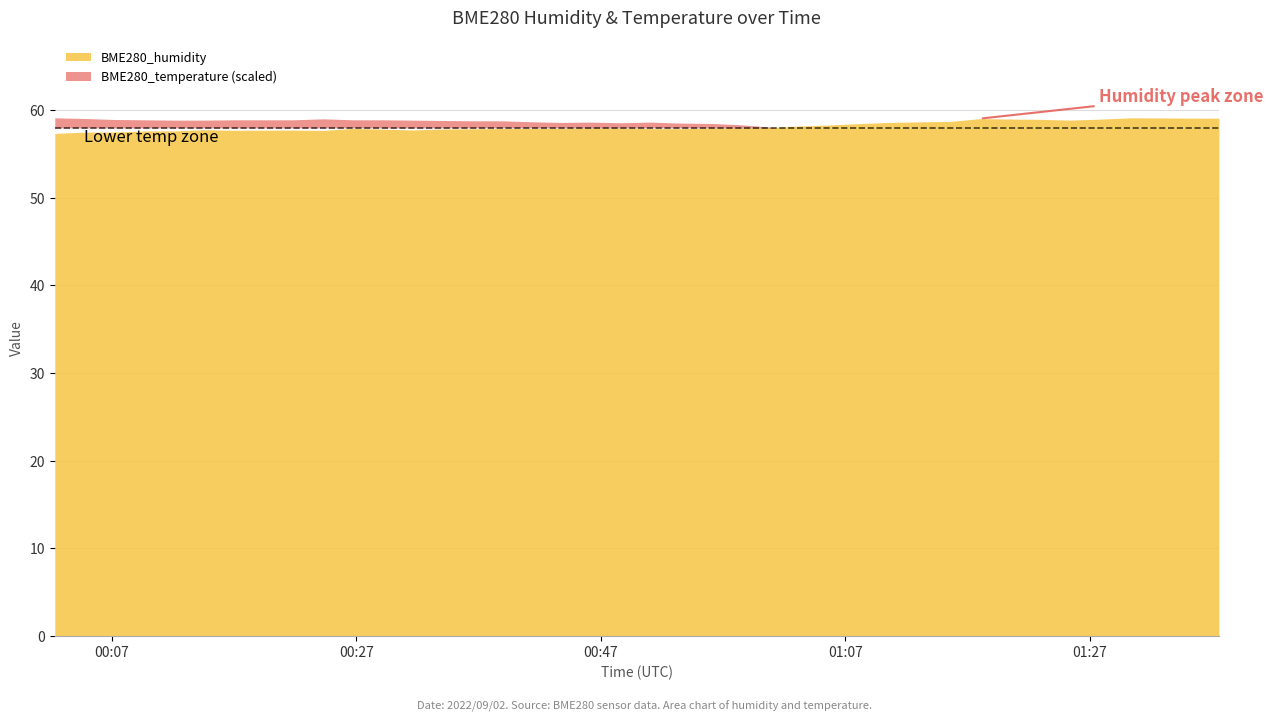

What is the difference between the maximum and second lowest values in the BME280_humidity series?

1.6